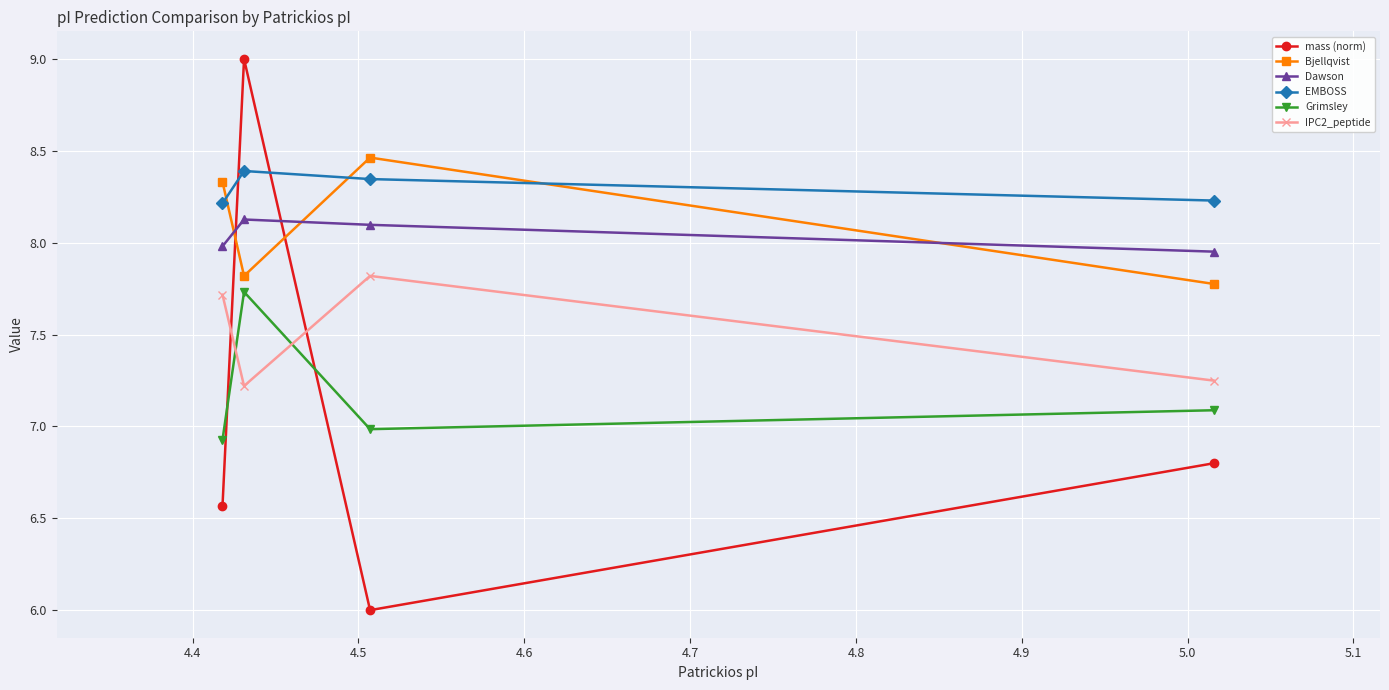

True or false: IPC2_peptide and Dawson cross at least once.

False